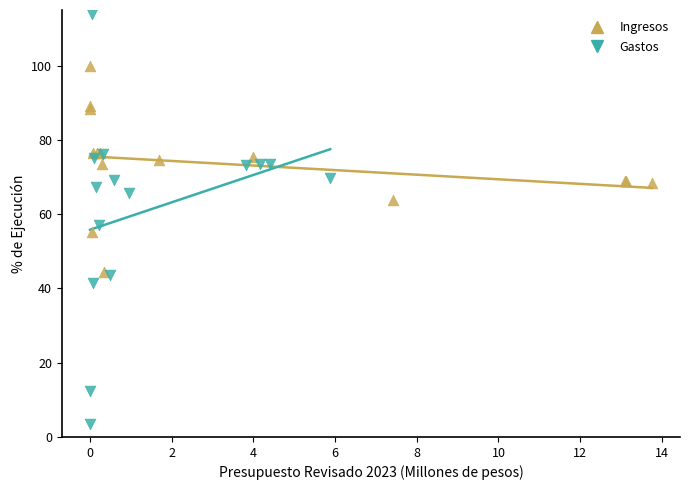

Which series contains the lowest Y value?

Gastos